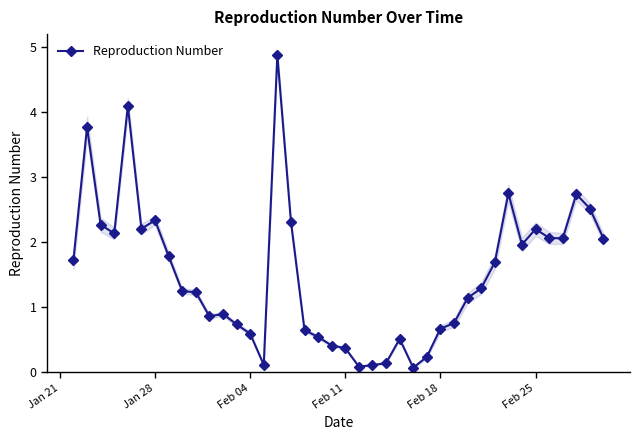

What is the minimum value shown in the chart?

0.1